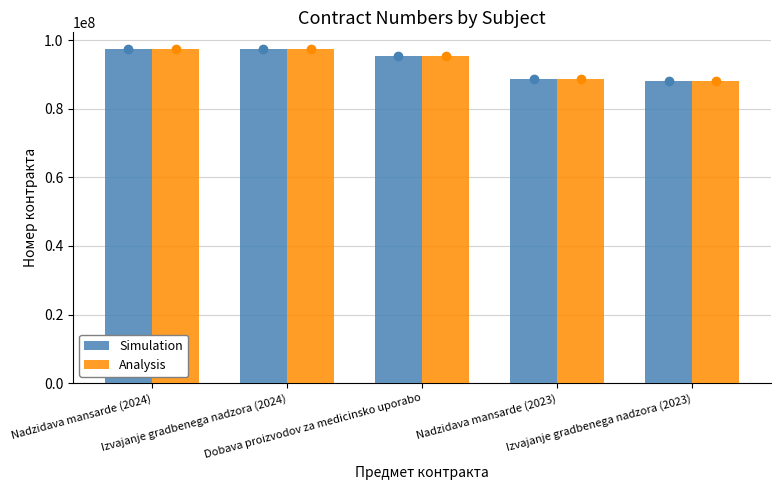

What is the difference between the second highest and minimum values in the Analysis series?

9186985